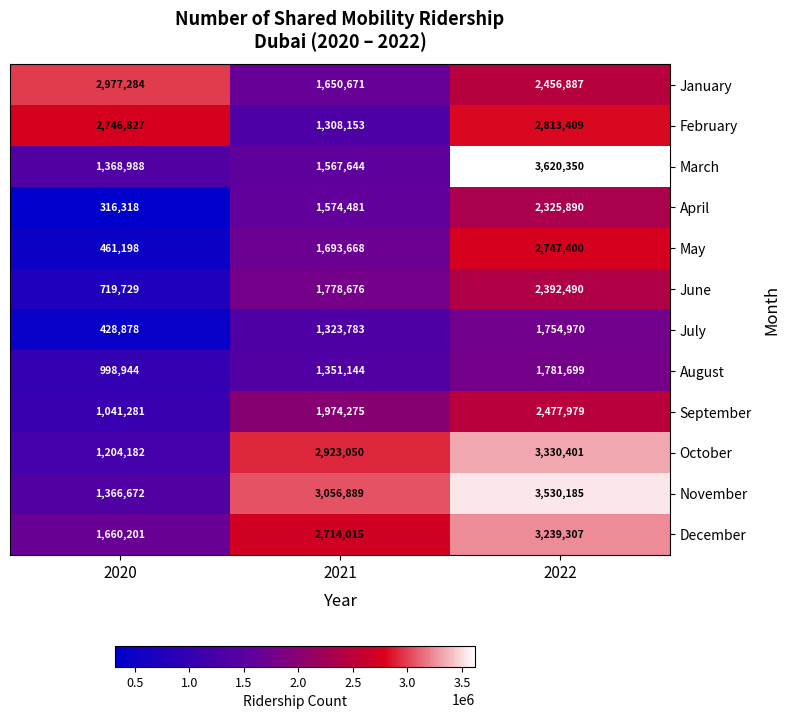

How many July values are between 428878 and 1754970?

3